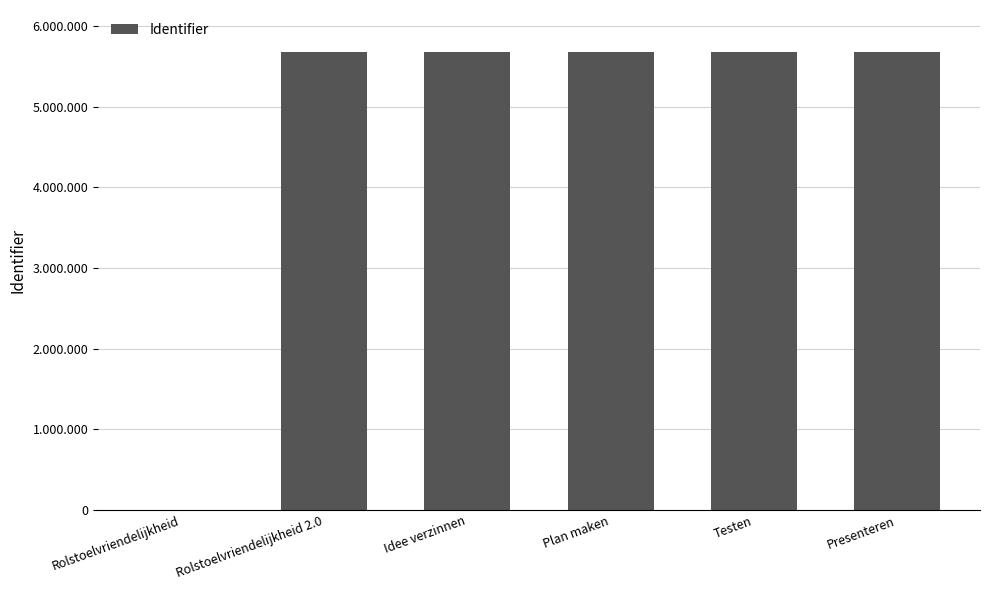

What is the difference between the maximum and minimum values?

5681761